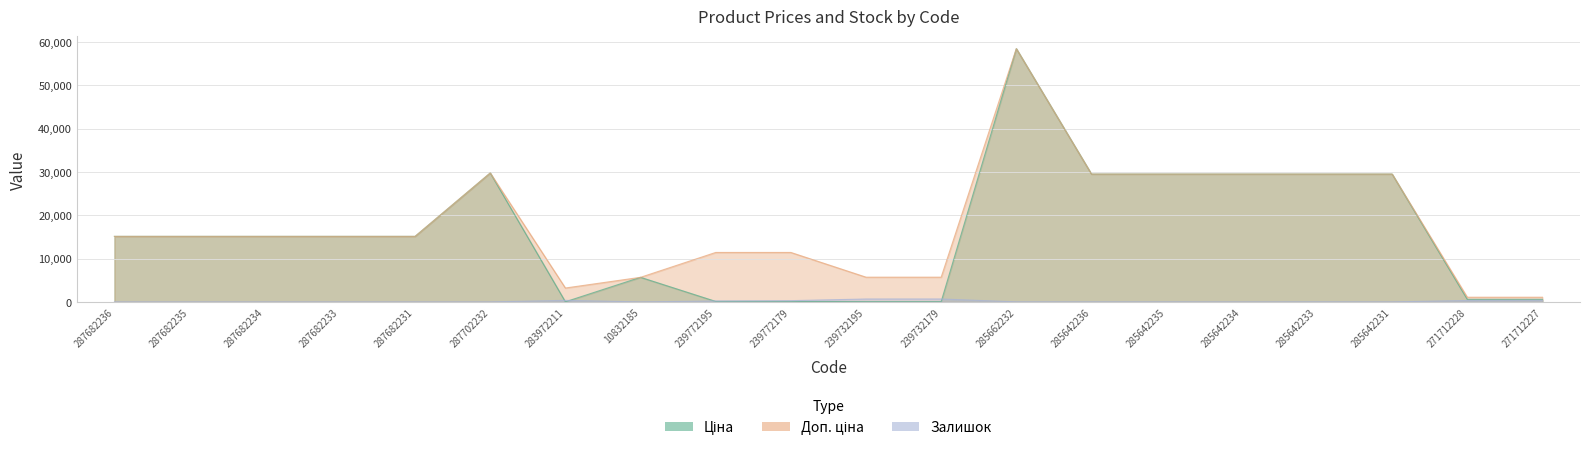

What is the difference between the maximum and minimum values in the Доп. ціна series?

57344.9